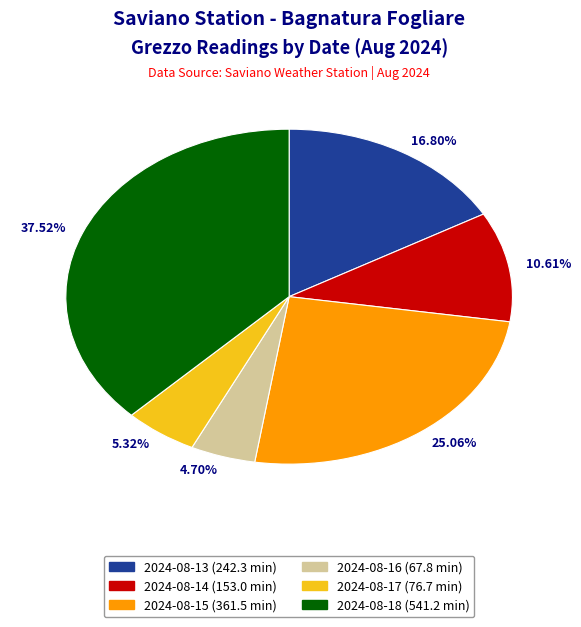

Which category has the smallest portion of the pie?

4.70%